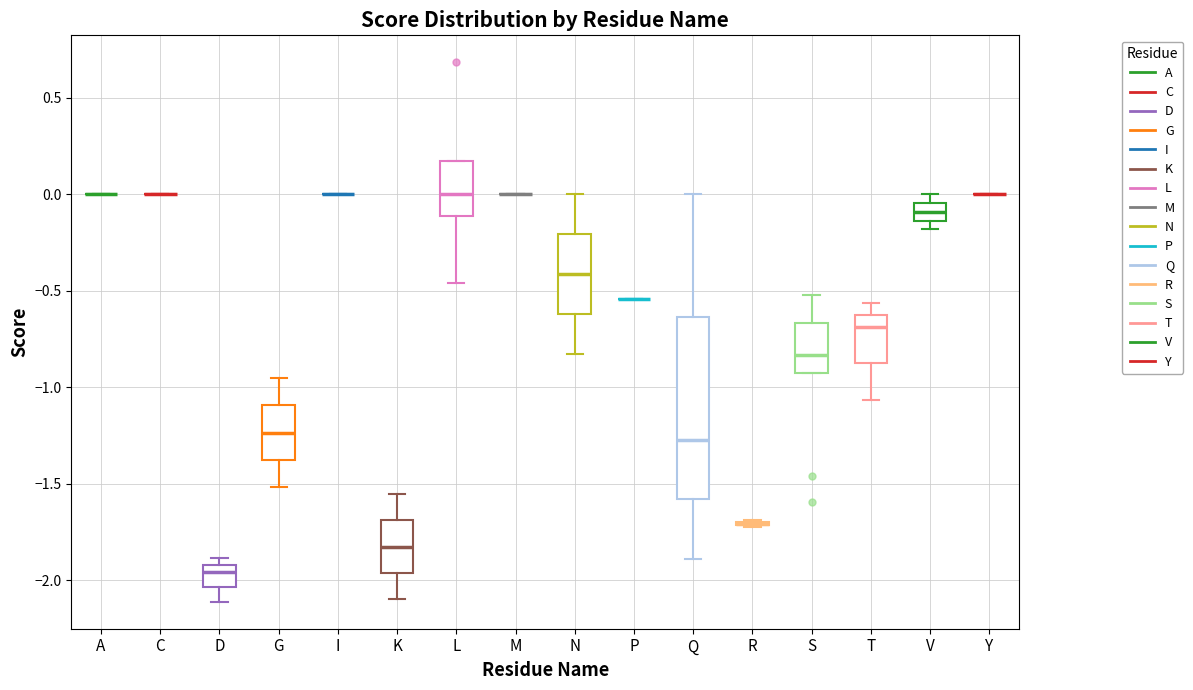

Which box is the tallest, from its lower edge to its upper edge?

Q